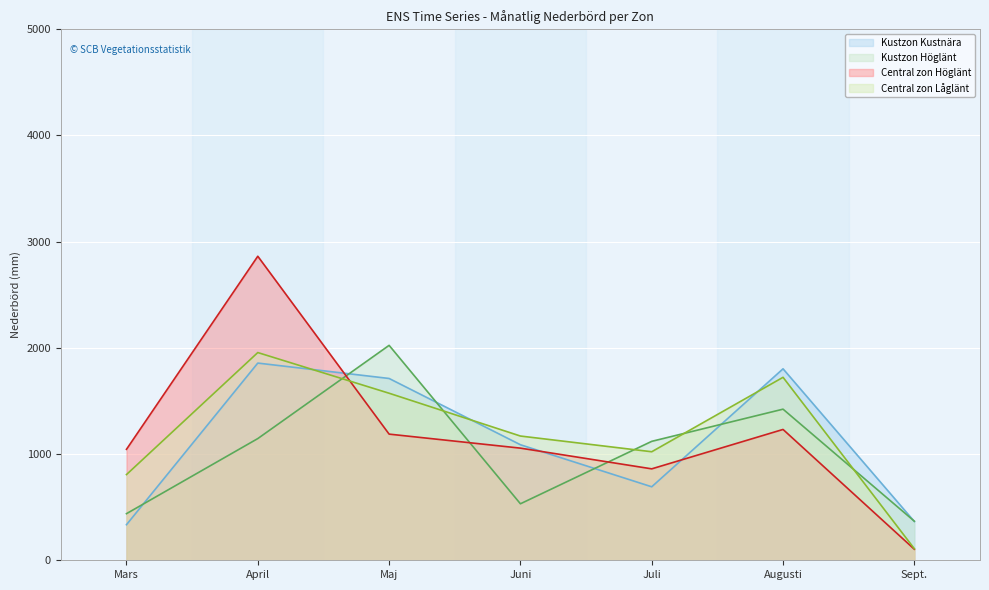

True or false: Kustzon Kustnära has a value of 1107 at Juli.

False